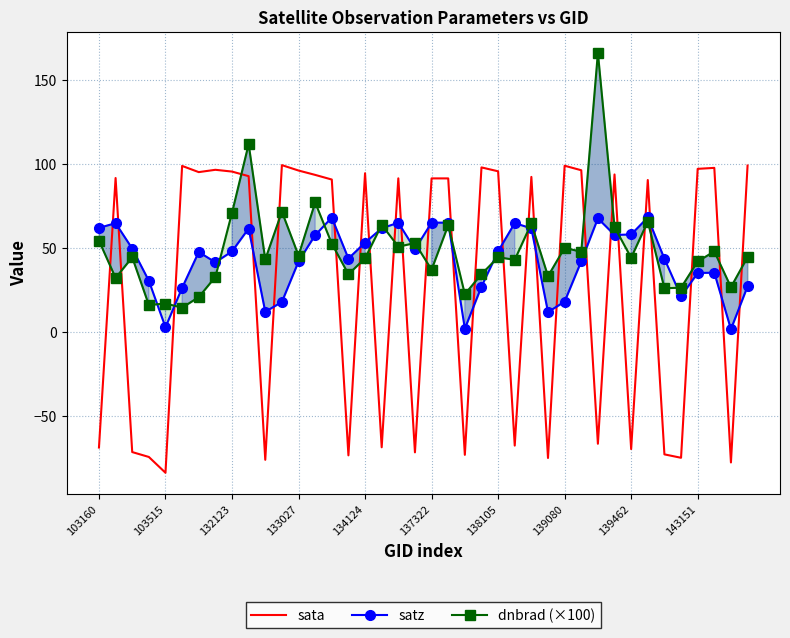

Reading left to right, extract all data points from this chart.

sata: -68.7	91.6	-71.4	-74.3	-83.7	98.8	95.1	96.4	95.4	92.7	-76.0	99.2	96.0	93.4	90.7	-73.4	94.4	-68.6	91.4	-71.6	91.3	91.3	-73.1	97.9	95.6	-67.6	92.2	-74.9	98.9	96.2	-66.5	93.7	-69.7	90.4	-72.8	-74.8	97.0	97.6	-77.6	99.0
satz: 61.9	64.7	49.6	30.4	2.8	26.3	47.5	41.4	47.9	61.5	12.0	17.9	41.9	57.6	68.0	43.7	53.1	61.7	65.0	49.2	65.0	65.0	1.9	27.0	48.0	64.8	61.6	11.8	18.0	42.0	67.5	57.7	58.0	68.1	43.5	21.2	35.1	35.3	1.6	27.1
dnbrad (×100): 54.3	32.1	44.4	16.0	16.9	14.5	20.7	32.8	70.9	111.7	43.1	71.5	45.5	77.0	52.5	34.3	43.8	63.7	50.7	52.9	37.0	63.5	22.4	34.4	44.5	42.9	64.6	33.2	50.0	47.7	166.0	62.4	44.1	65.7	26.0	26.3	41.9	47.9	26.7	44.5